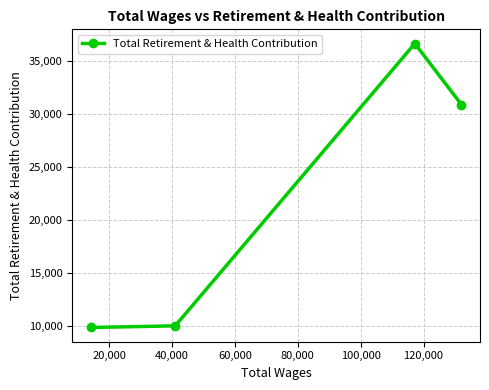

What is the minimum value shown in the chart?

9896